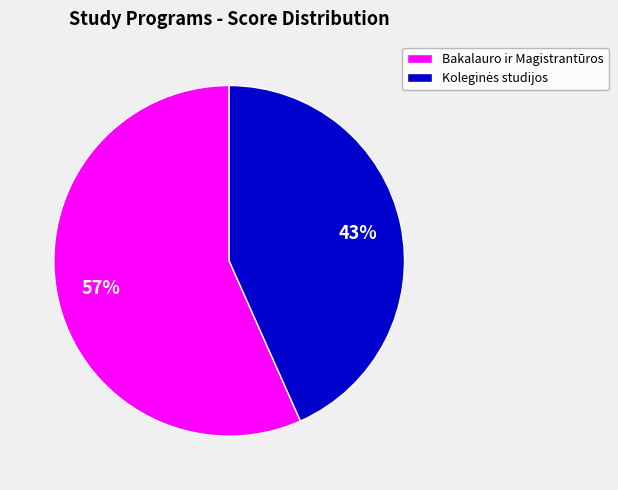

Is there a majority slice in this chart?

Yes